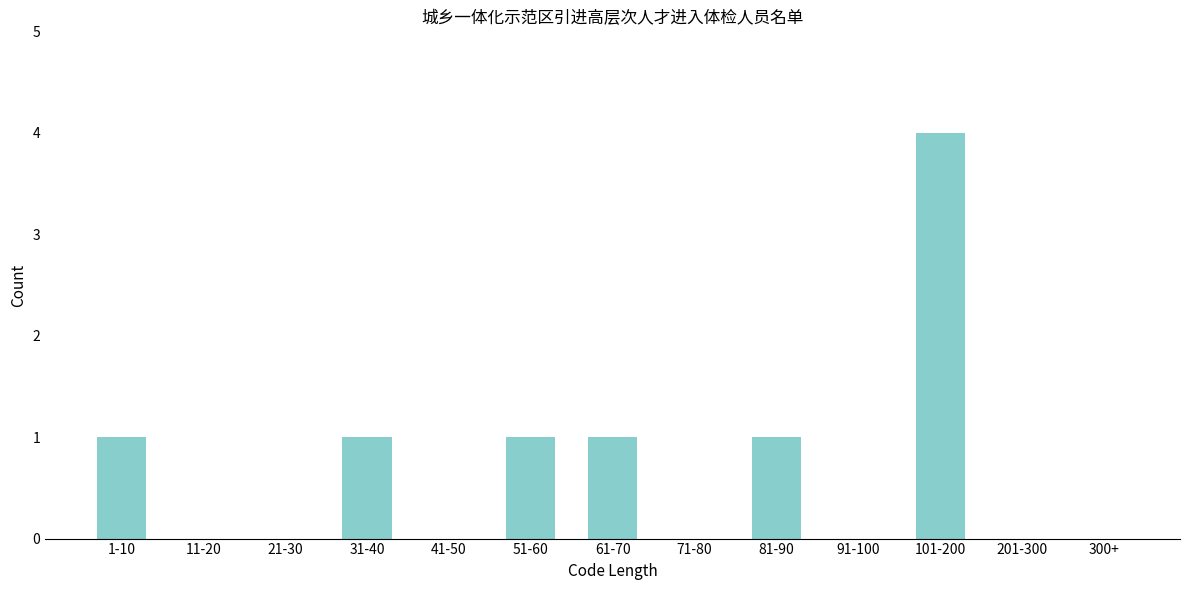

Reading left to right, list all the values displayed in this chart.

1-10=1	11-20=0	21-30=0	31-40=1	41-50=0	51-60=1	61-70=1	71-80=0	81-90=1	91-100=0	101-200=4	201-300=0	300+=0